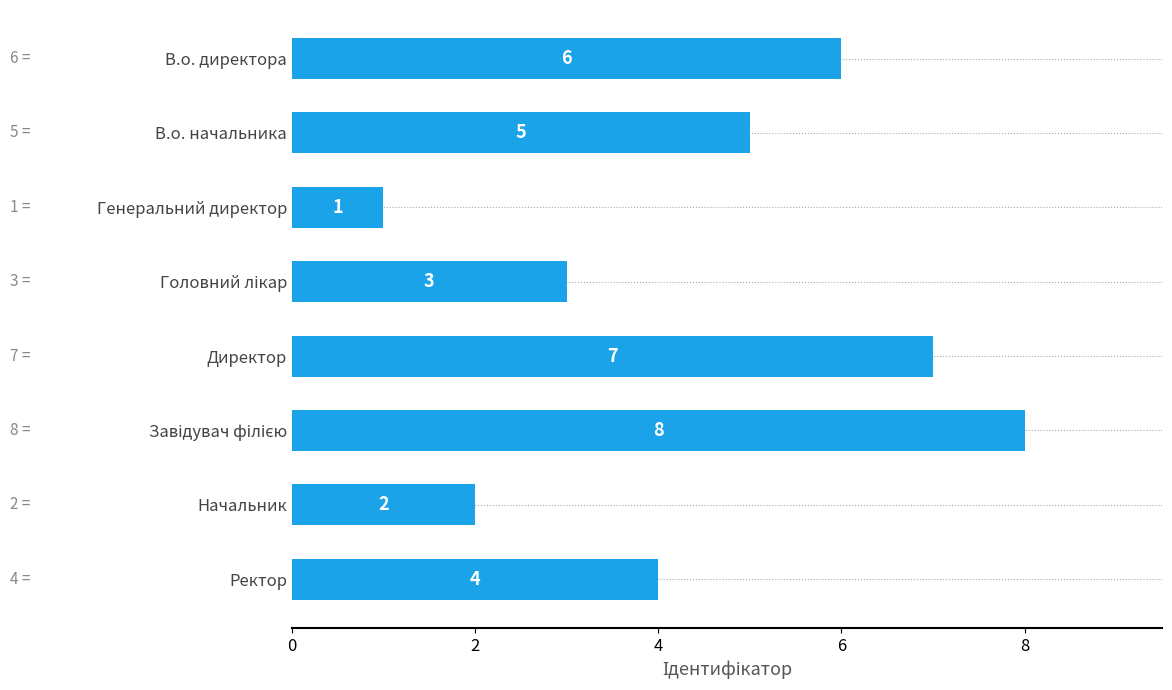

Approximately how many times larger is the value at Директор compared to В.о. директора?

1.2